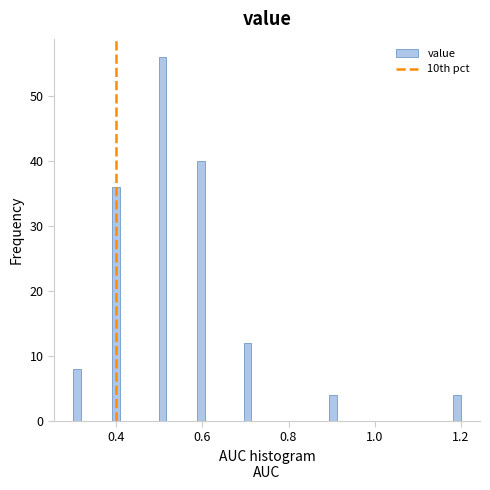

Read against the x-axis, roughly where is the centre of the tallest bar?

0.50